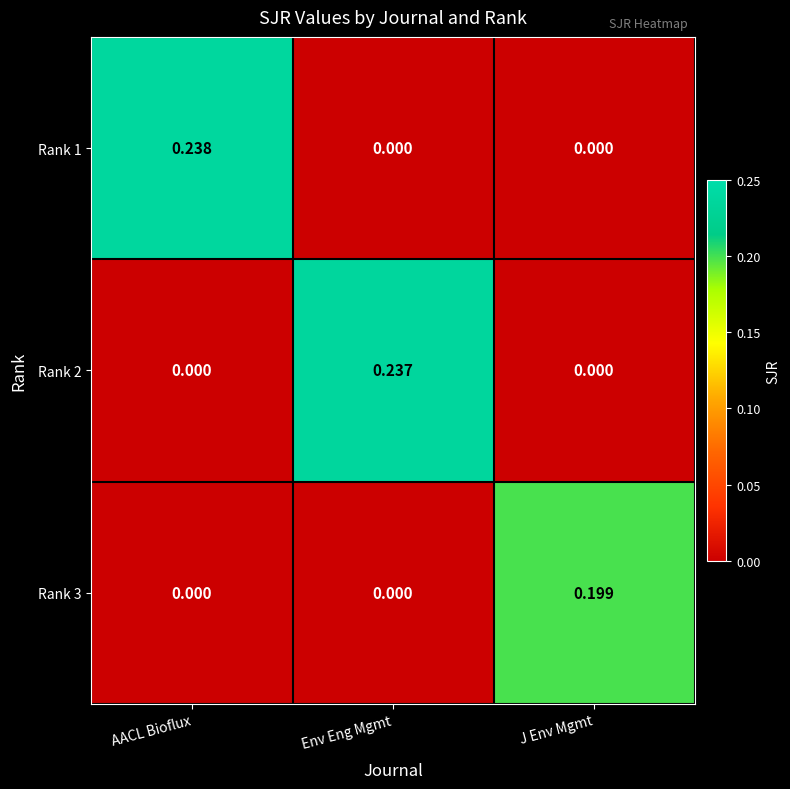

Is the value of Rank 2 at Env Eng Mgmt greater than the value of Rank 1 at J Env Mgmt?

Yes